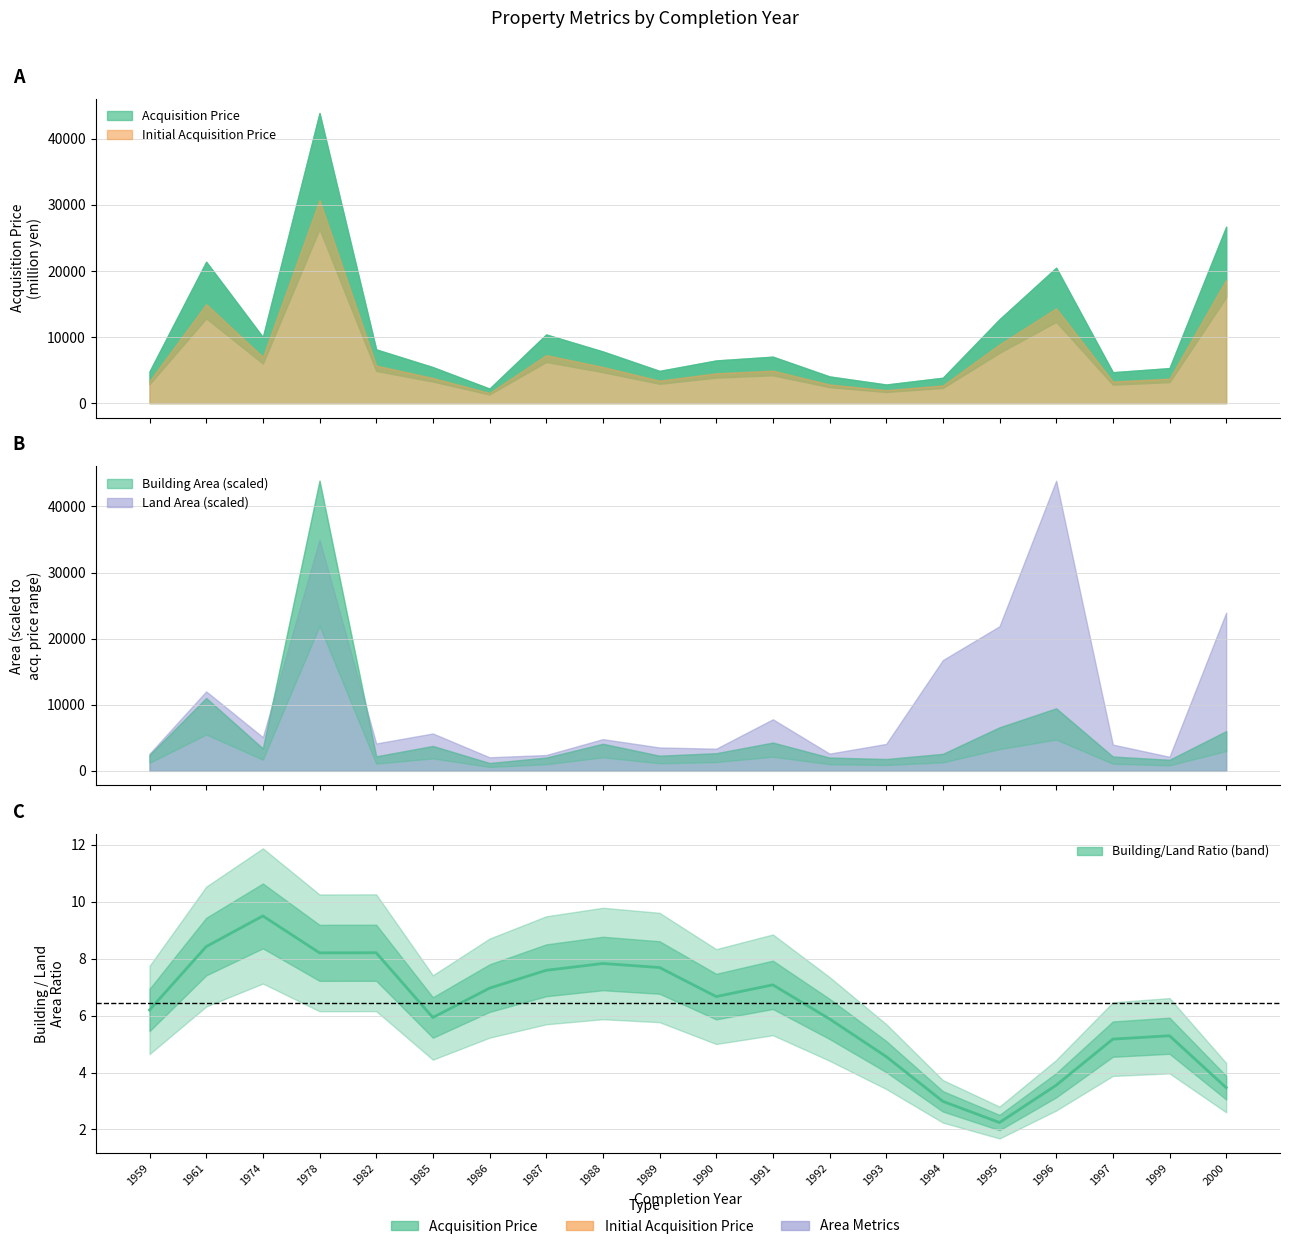

What is the value of the 9th point from the left?

7.8